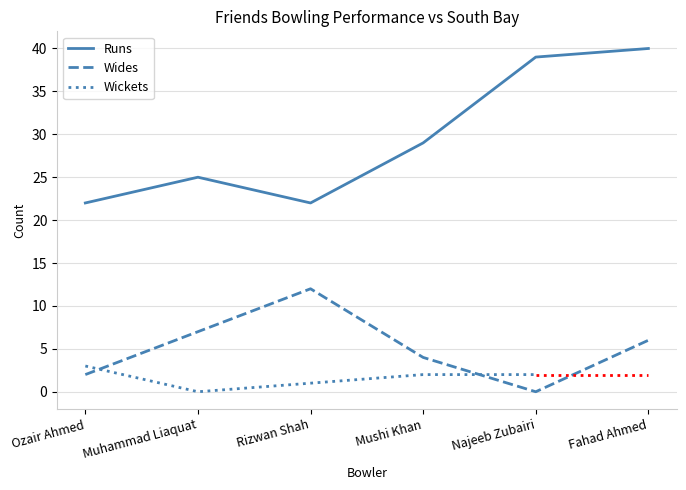

Which category has the highest value across all series?

Fahad Ahmed